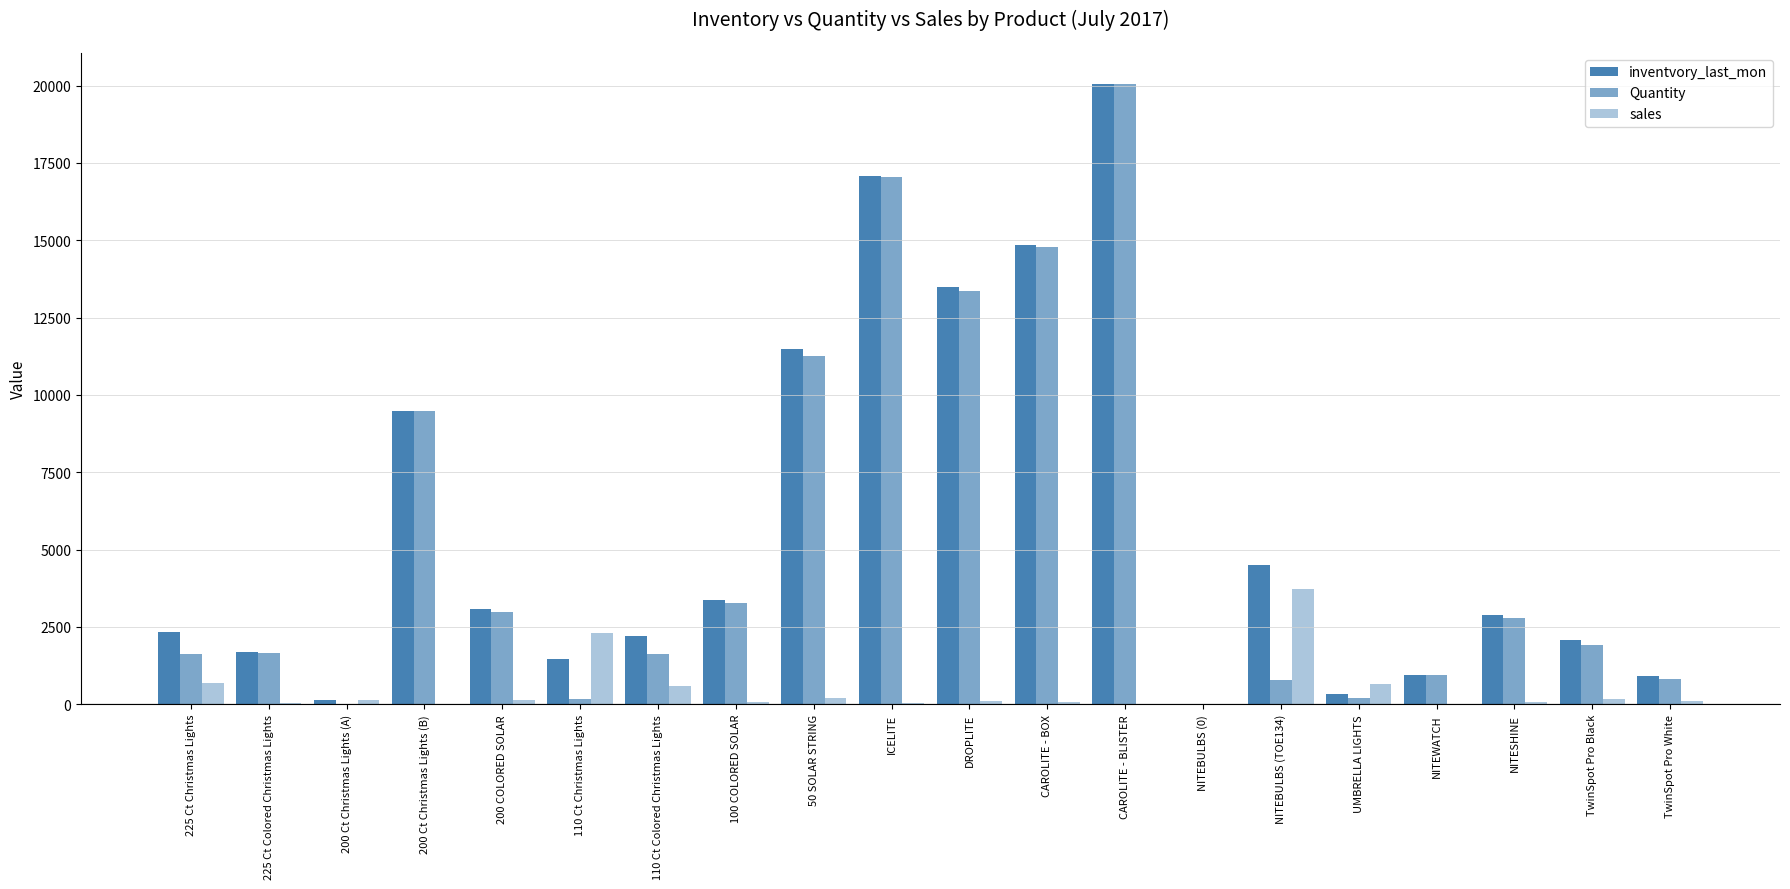

What is the average value of the sales series?

458